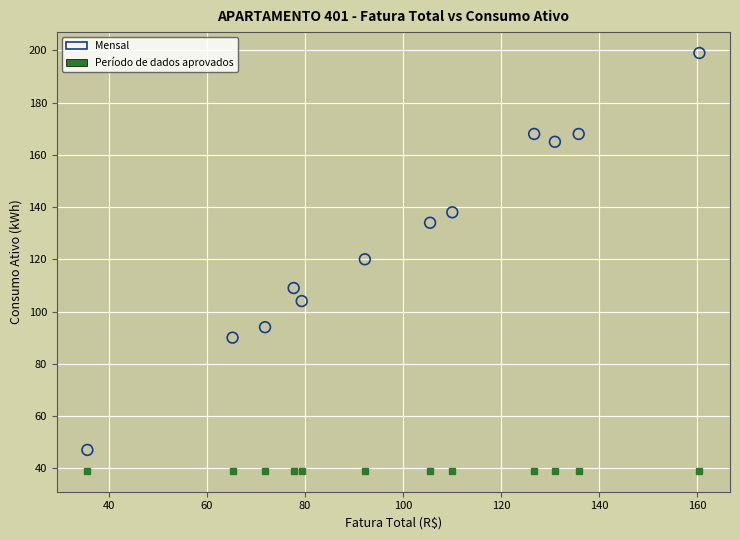

What Y value in the scatter plot is closest to 123?

120